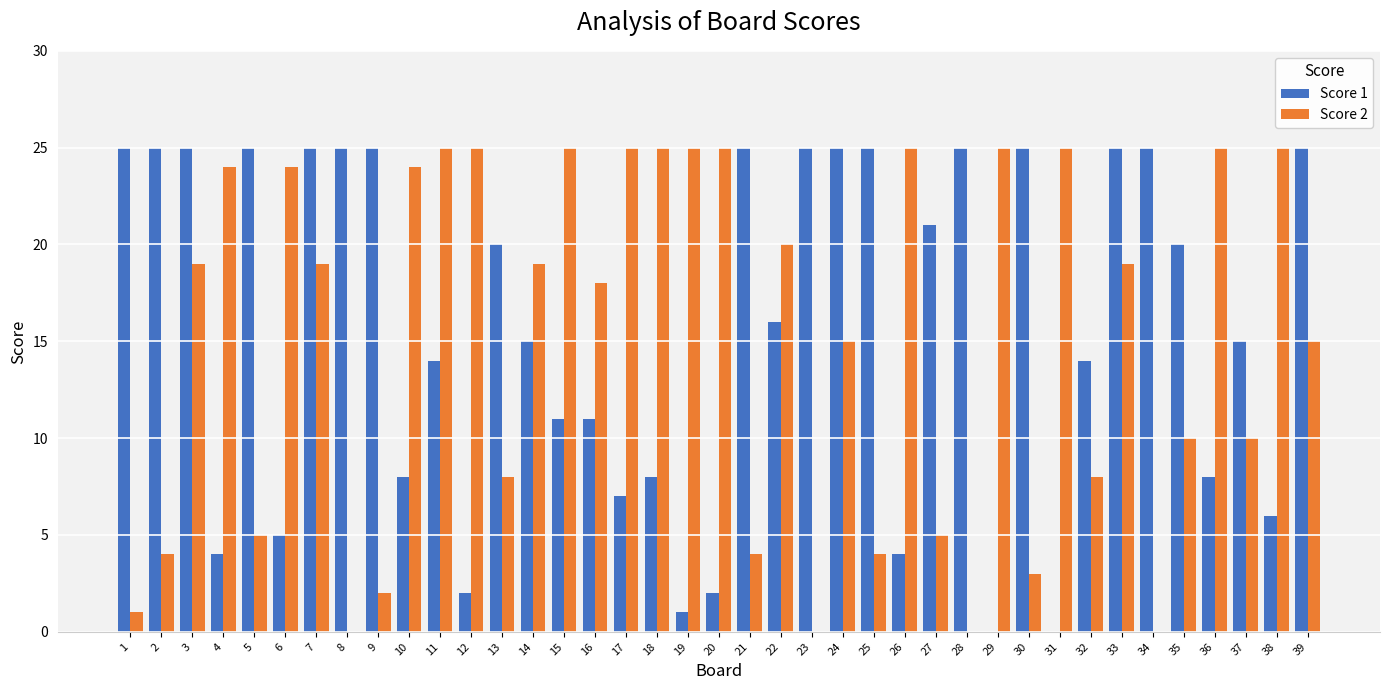

What is the sum of the Score 1 values at 19 and 38?

7